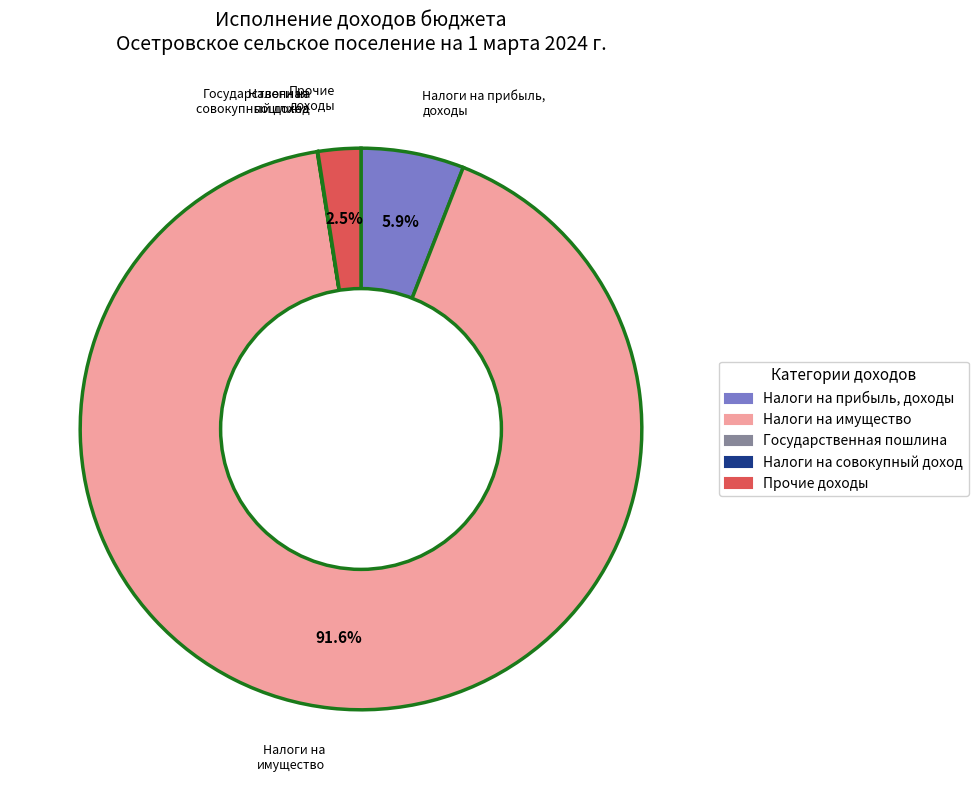

What is the largest slice in the pie chart?

Налоги на имущество